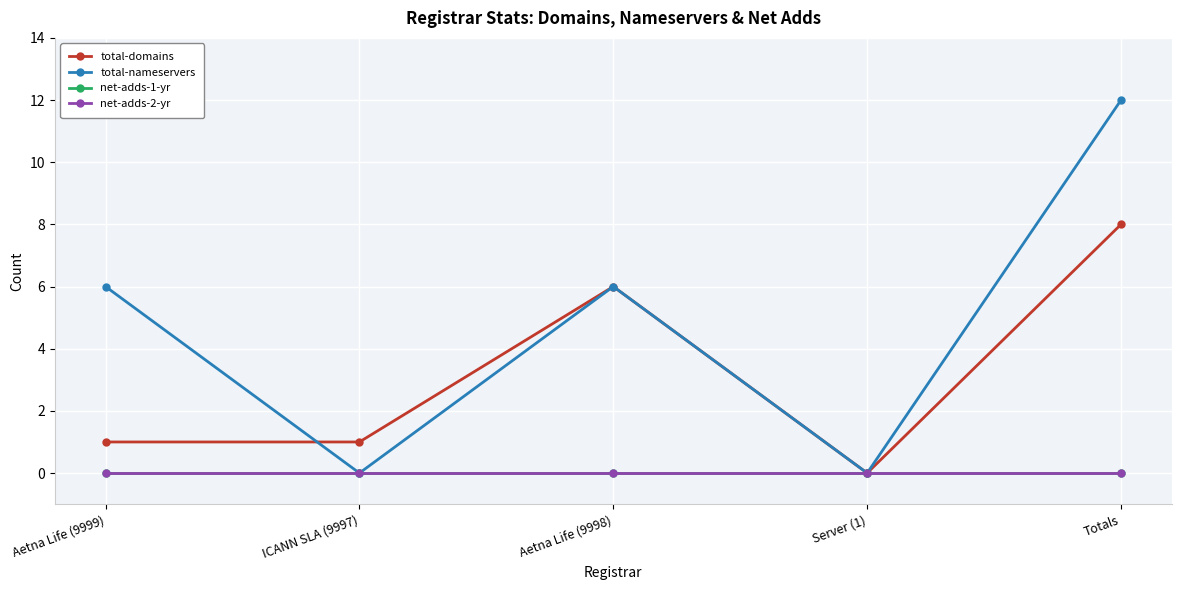

Does the chart have visible grid lines?

Yes